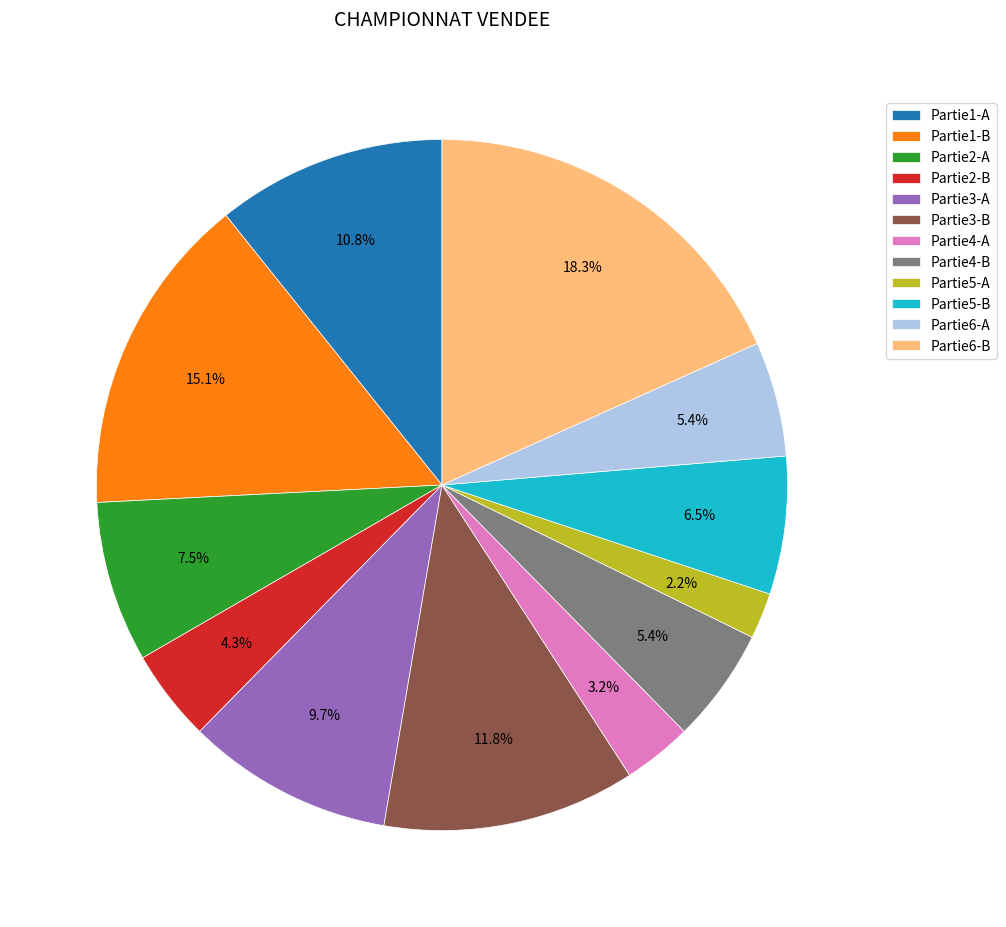

Count the number of slices in the pie.

12